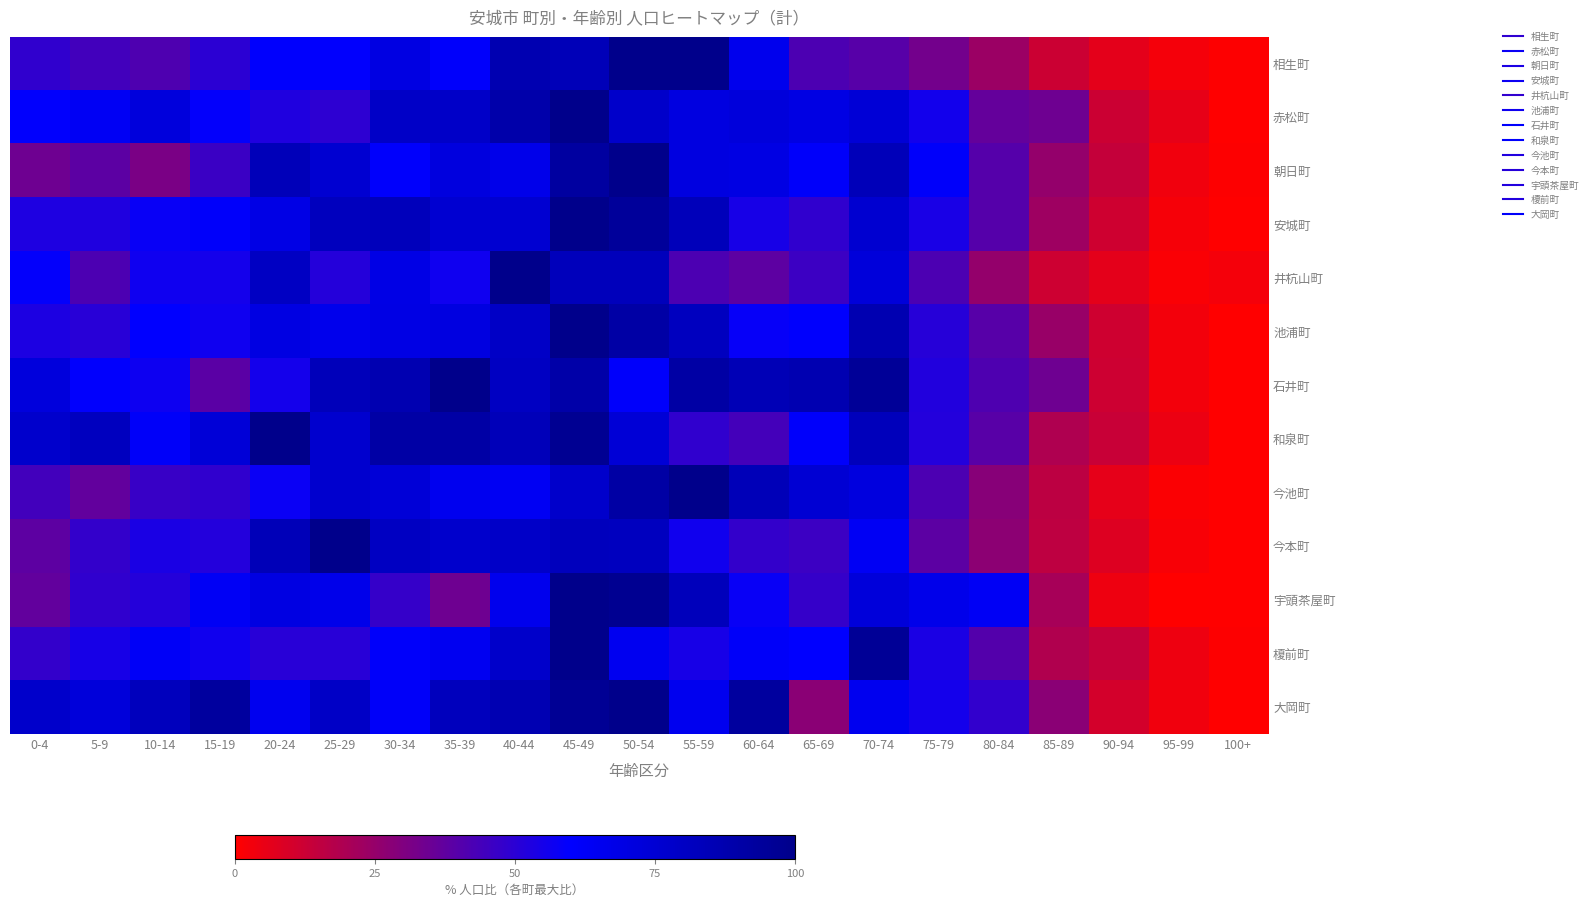

Reading left to right, list all the values displayed in this chart.

相生町: 0-4=48.6	5-9=44.3	10-14=41.6	15-19=49.7	20-24=60.5	25-29=59.5	30-34=69.7	35-39=61.1	40-44=86.5	45-49=84.3	50-54=100.0	55-59=100.0	60-64=65.9	65-69=42.2	70-74=39.5	75-79=33.0	80-84=23.8	85-89=12.4	90-94=6.5	95-99=2.7	100+=0.5
赤松町: 0-4=59.4	5-9=63.4	10-14=71.7	15-19=59.1	20-24=52.4	25-29=49.6	30-34=79.1	35-39=78.7	40-44=89.0	45-49=100.0	50-54=78.0	55-59=70.5	60-64=72.0	65-69=69.3	70-74=74.0	75-79=55.5	80-84=36.6	85-89=34.3	90-94=12.2	95-99=5.5	100+=0.0
朝日町: 0-4=34.3	5-9=38.5	10-14=31.5	15-19=46.2	20-24=83.9	25-29=75.5	30-34=60.8	35-39=71.3	40-44=67.1	45-49=92.3	50-54=100.0	55-59=70.6	60-64=69.2	65-69=61.5	70-74=83.9	75-79=61.5	80-84=39.9	85-89=25.2	90-94=14.0	95-99=3.5	100+=0.7
安城町: 0-4=53.1	5-9=52.7	10-14=58.0	15-19=61.6	20-24=68.6	25-29=82.2	30-34=83.0	35-39=75.4	40-44=75.6	45-49=100.0	50-54=94.4	55-59=83.3	60-64=54.3	65-69=48.6	70-74=75.9	75-79=54.0	80-84=40.1	85-89=22.9	90-94=11.7	95-99=2.3	100+=0.3
井杭山町: 0-4=59.2	5-9=42.1	10-14=56.6	15-19=55.3	20-24=80.3	25-29=51.3	30-34=68.4	35-39=56.6	40-44=100.0	45-49=82.9	50-54=82.9	55-59=42.1	60-64=38.2	65-69=46.1	70-74=72.4	75-79=42.1	80-84=25.0	85-89=11.8	90-94=6.6	95-99=1.3	100+=2.6
池浦町: 0-4=53.4	5-9=50.5	10-14=59.9	15-19=56.3	20-24=69.9	25-29=66.2	30-34=69.1	35-39=70.7	40-44=79.6	45-49=100.0	50-54=90.8	55-59=81.7	60-64=58.4	65-69=60.5	70-74=86.4	75-79=51.0	80-84=39.5	85-89=24.3	90-94=11.5	95-99=2.9	100+=0.3
石井町: 0-4=71.6	5-9=59.7	10-14=56.7	15-19=38.8	20-24=55.2	25-29=83.6	30-34=86.6	35-39=100.0	40-44=80.6	45-49=89.6	50-54=61.2	55-59=91.0	60-64=85.1	65-69=86.6	70-74=95.5	75-79=52.2	80-84=41.8	85-89=34.3	90-94=11.9	95-99=3.0	100+=0.0
和泉町: 0-4=77.0	5-9=81.8	10-14=62.0	15-19=73.7	20-24=100.0	25-29=76.7	30-34=91.0	35-39=90.8	40-44=83.6	45-49=97.0	50-54=74.2	55-59=48.6	60-64=44.0	65-69=61.1	70-74=82.9	75-79=51.8	80-84=39.2	85-89=19.1	90-94=12.9	95-99=4.6	100+=0.0
今池町: 0-4=44.3	5-9=36.9	10-14=46.8	15-19=48.5	20-24=57.7	25-29=76.9	30-34=73.5	35-39=65.4	40-44=64.0	45-49=77.5	50-54=91.4	55-59=100.0	60-64=84.3	65-69=74.8	70-74=71.5	75-79=42.1	80-84=28.4	85-89=15.9	90-94=6.0	95-99=1.1	100+=0.3
今本町: 0-4=38.0	5-9=47.7	10-14=53.7	15-19=51.8	20-24=84.3	25-29=100.0	30-34=80.7	35-39=77.1	40-44=78.8	45-49=82.6	50-54=81.8	55-59=56.2	60-64=47.9	65-69=46.0	70-74=63.4	75-79=38.3	80-84=27.0	85-89=15.4	90-94=8.0	95-99=1.9	100+=0.3
宇頭茶屋町: 0-4=36.8	5-9=48.7	10-14=51.3	15-19=63.2	20-24=69.7	25-29=67.1	30-34=47.4	35-39=34.2	40-44=65.8	45-49=100.0	50-54=97.4	55-59=82.9	60-64=57.9	65-69=47.4	70-74=72.4	75-79=67.1	80-84=63.2	85-89=21.1	90-94=3.9	95-99=0.0	100+=0.0
榎前町: 0-4=47.8	5-9=54.7	10-14=62.6	15-19=56.2	20-24=50.7	25-29=50.7	30-34=61.6	35-39=64.5	40-44=77.8	45-49=100.0	50-54=65.0	55-59=54.7	60-64=62.1	65-69=60.1	70-74=96.1	75-79=53.7	80-84=40.4	85-89=18.7	90-94=13.8	95-99=3.9	100+=0.5
大岡町: 0-4=77.6	5-9=72.4	10-14=82.8	15-19=93.1	20-24=65.5	25-29=79.3	30-34=62.1	35-39=82.8	40-44=86.2	45-49=96.6	50-54=100.0	55-59=65.5	60-64=93.1	65-69=27.6	70-74=65.5	75-79=55.2	80-84=48.3	85-89=27.6	90-94=10.3	95-99=3.4	100+=0.0